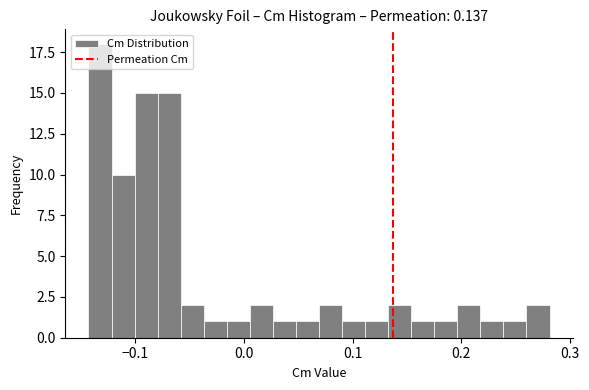

Around what value on the x-axis is the tallest bar? Give the approximate position of its centre, as read against the axis.

-0.13